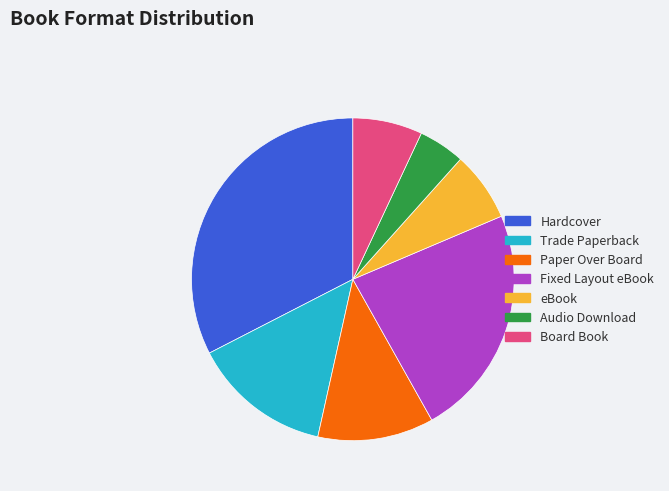

Do eBook and Trade Paperback together represent more than half of the pie?

No